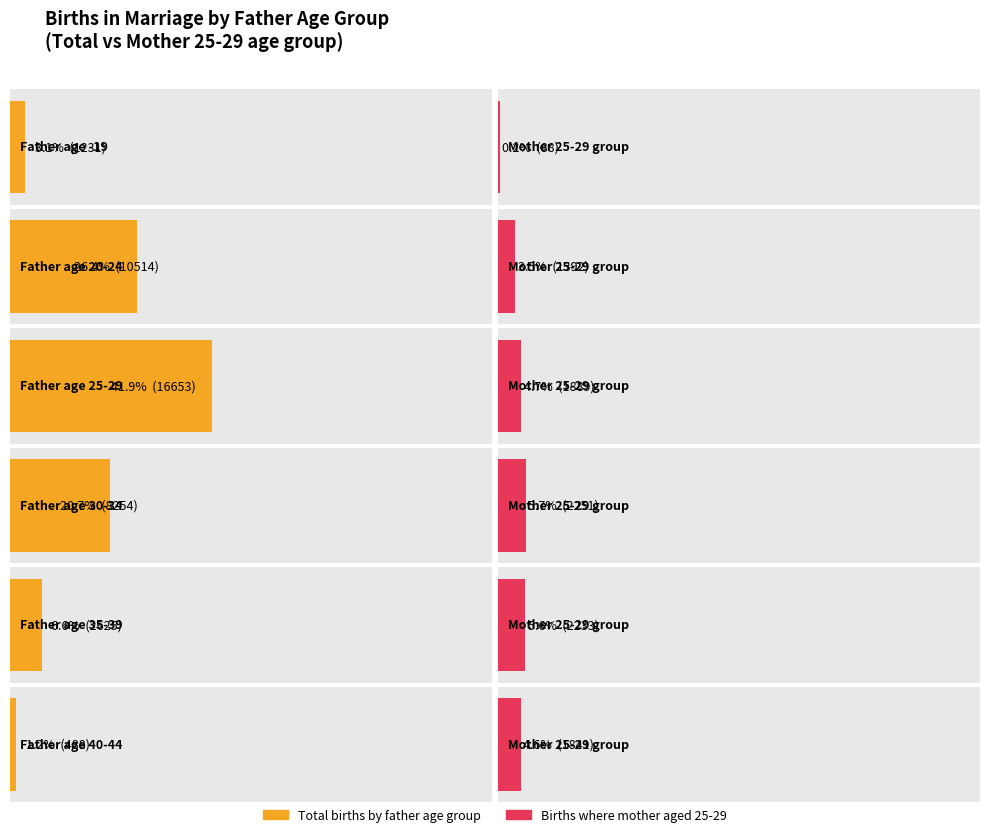

What position from the right is 25-29?

4